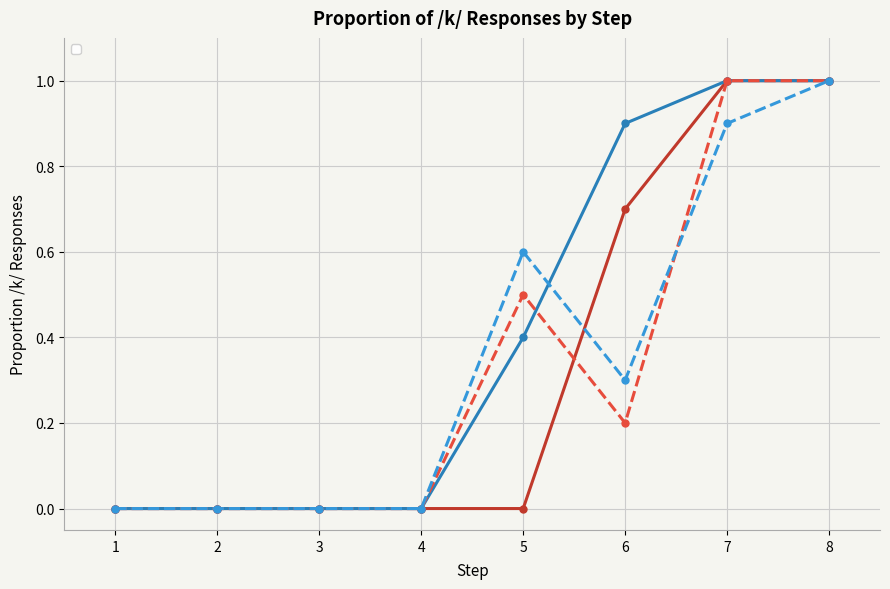

Count the number of categories in the chart.

8